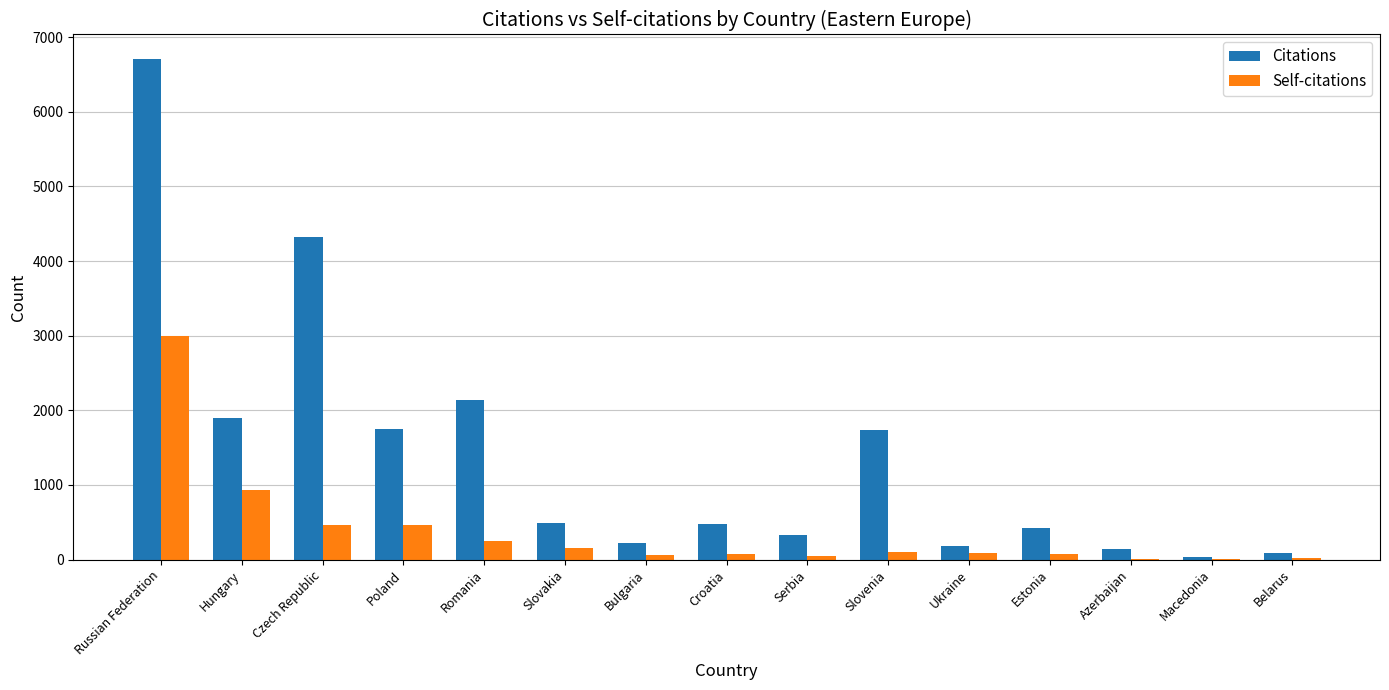

What is the sum of the Citations values at Romania and Bulgaria?

2357